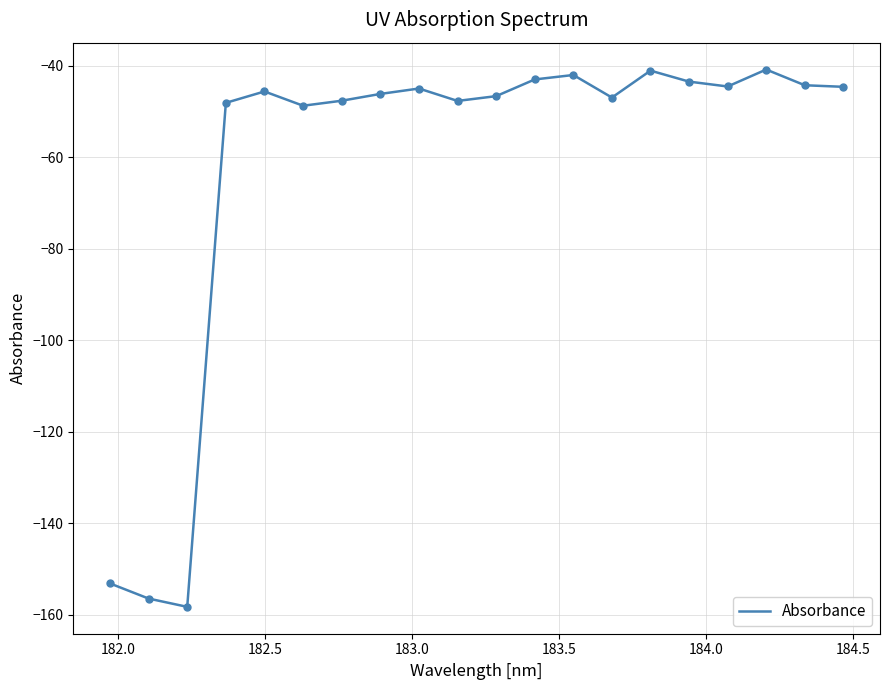

What is the greatest value displayed?

-40.8